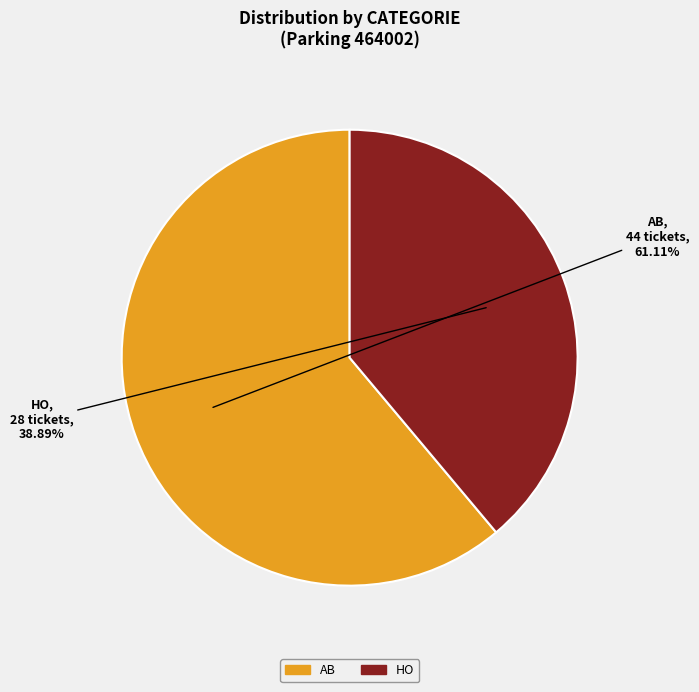

How many segments does this pie chart have?

2